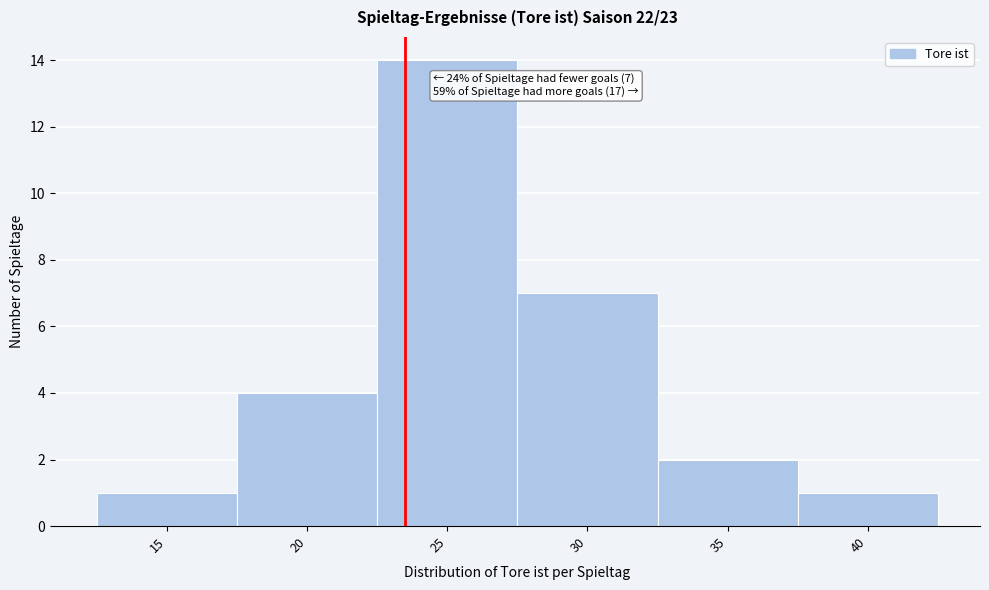

Reading right to left, what are all the values shown in this chart?

1	2	7	14	4	1